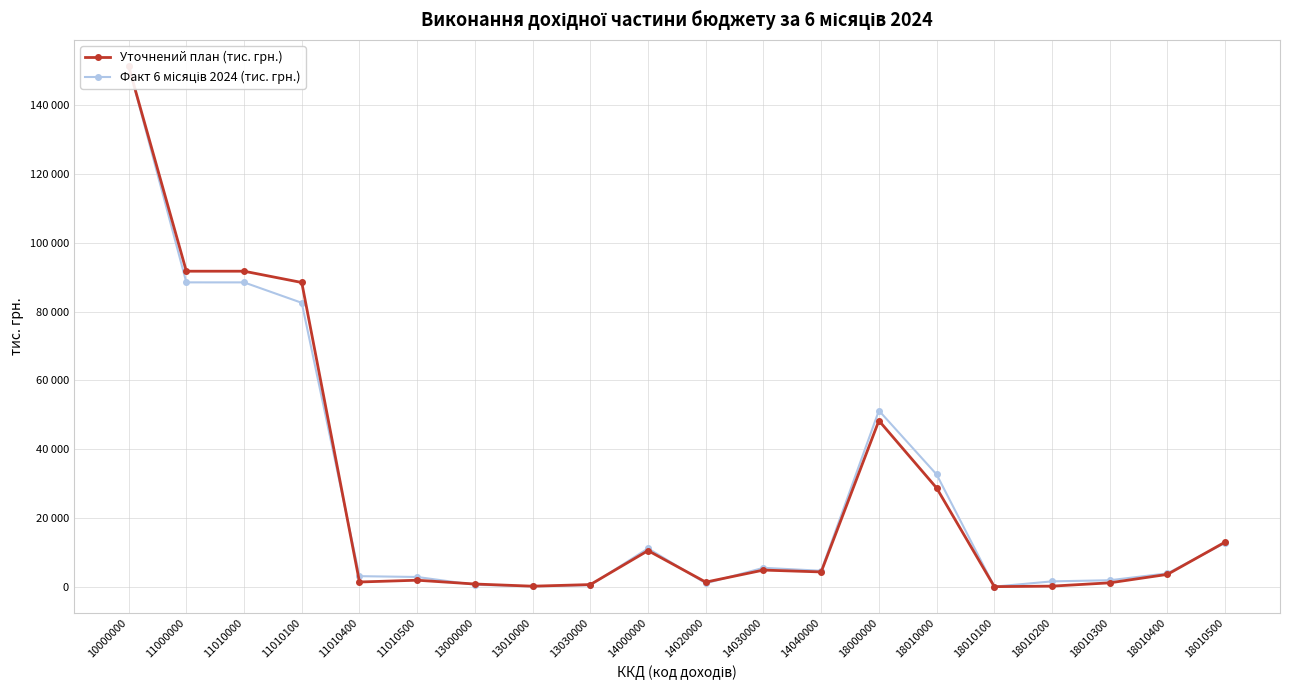

Count the number of categories in the chart.

20